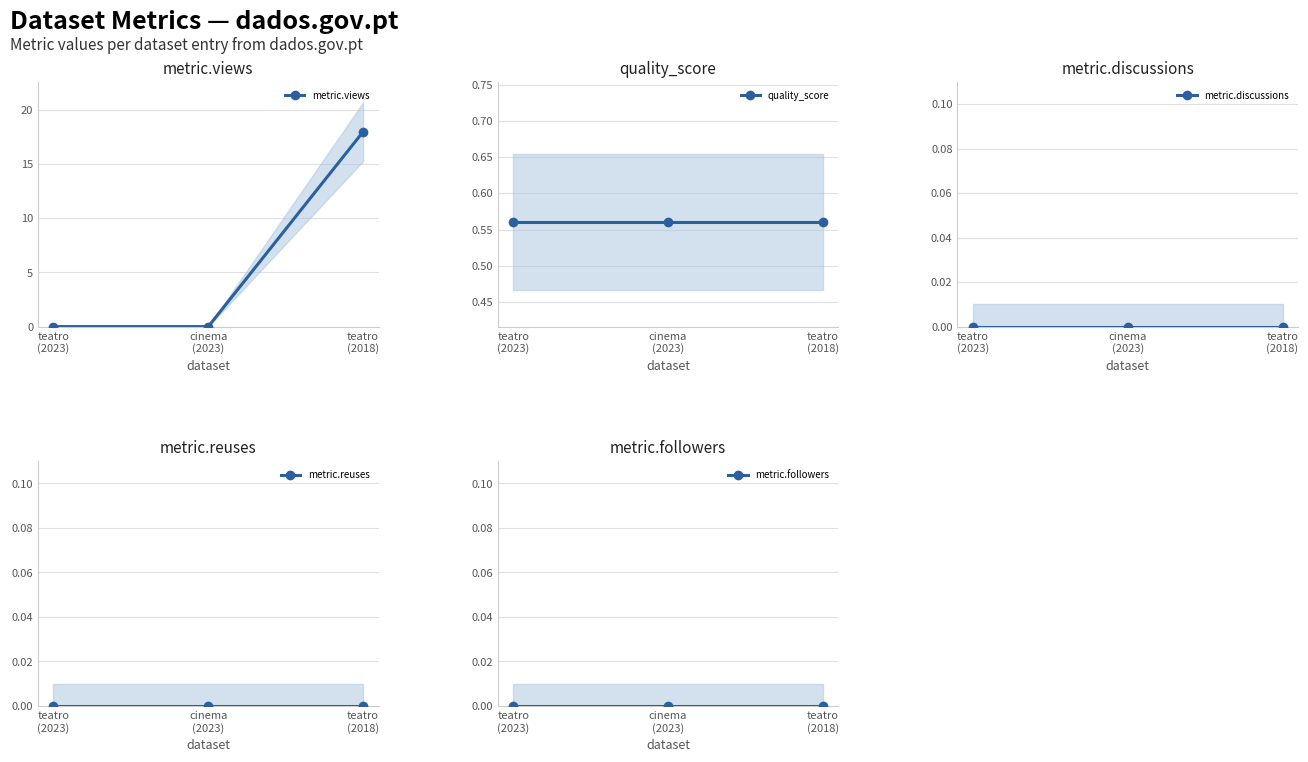

Which series changed the most between cinema
(2023) and teatro
(2018)?

metric.views